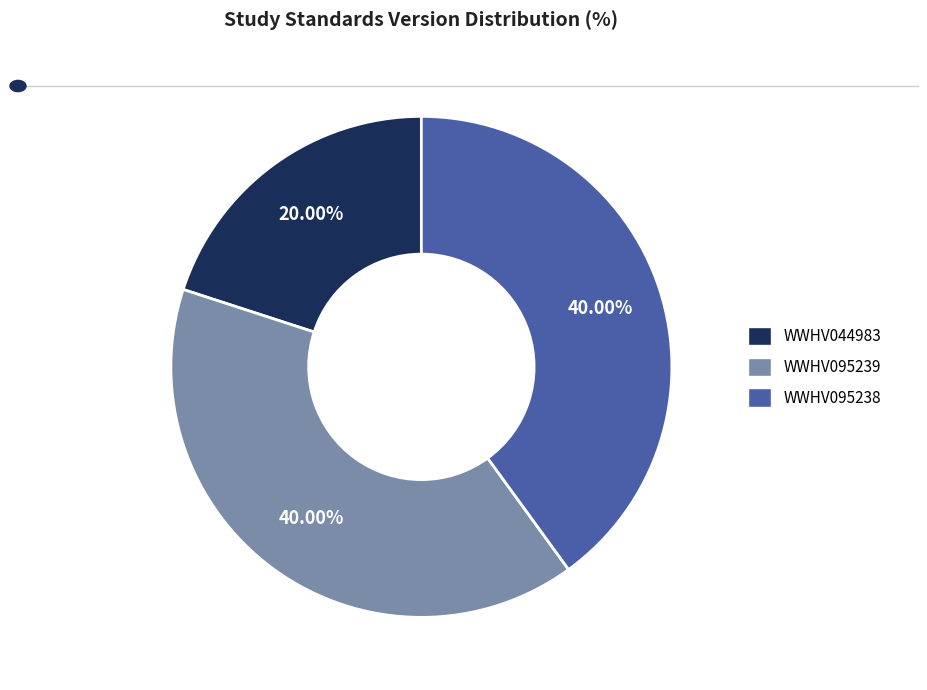

Which category has the smallest portion of the pie?

WWHV044983